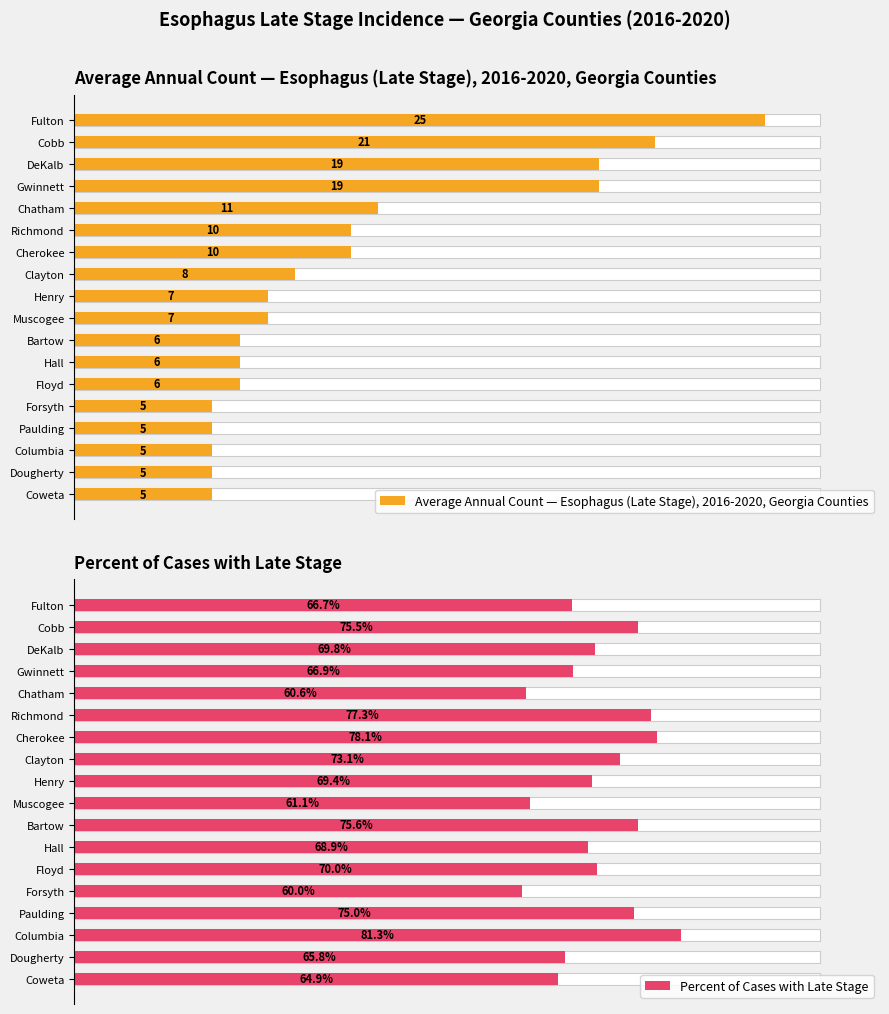

How many groups of bars are there?

18